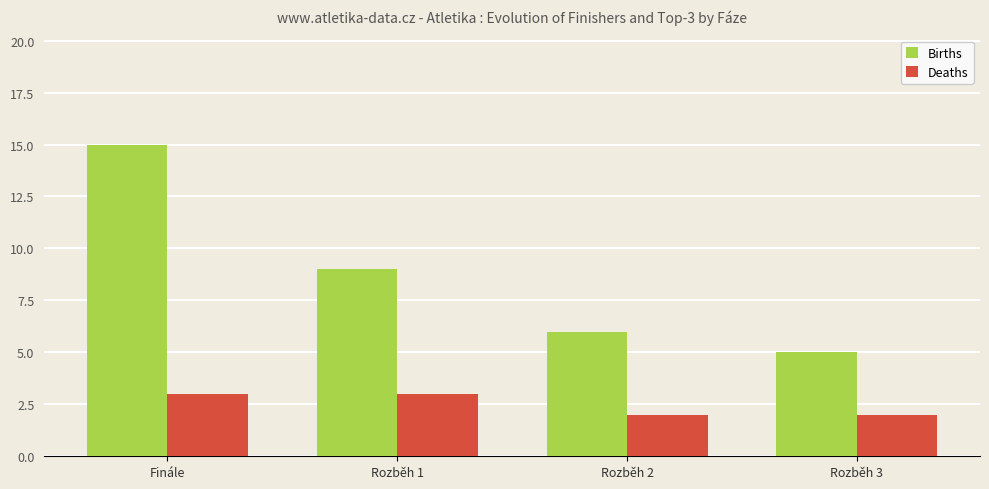

Is it true that Births equals 9 at Finále?

False